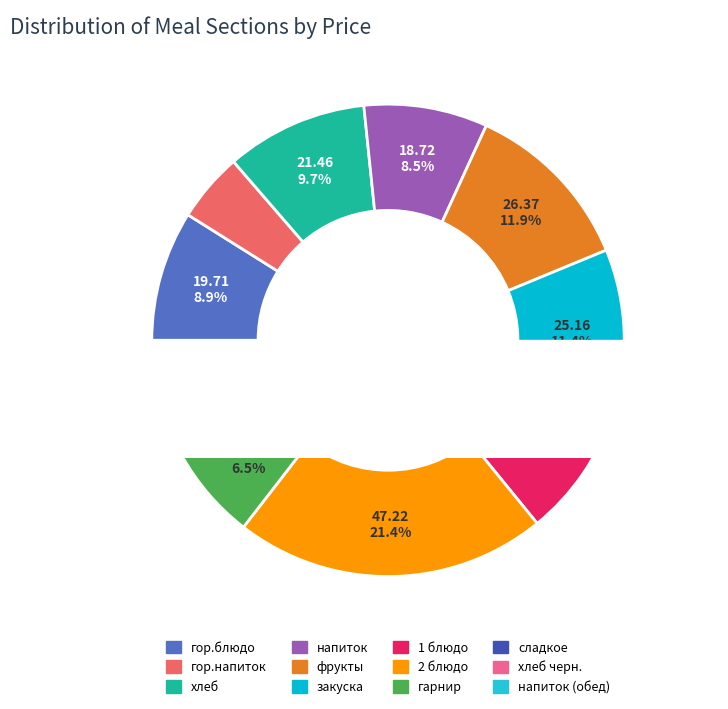

Is хлеб черн. the majority of the pie?

No